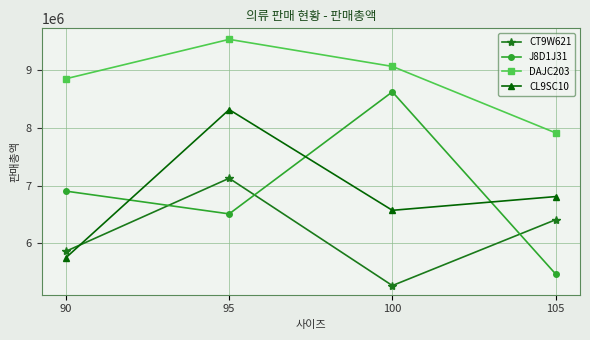

Reading left to right, list all the values displayed in this chart.

CT9W621: 5865750	7128000	5271750	6410250
J8D1J31: 6905540	6511960	8622980	5474340
DAJC203: 8850400	9531200	9063150	7914300
CL9SC10: 5755200	8316000	6573600	6811200